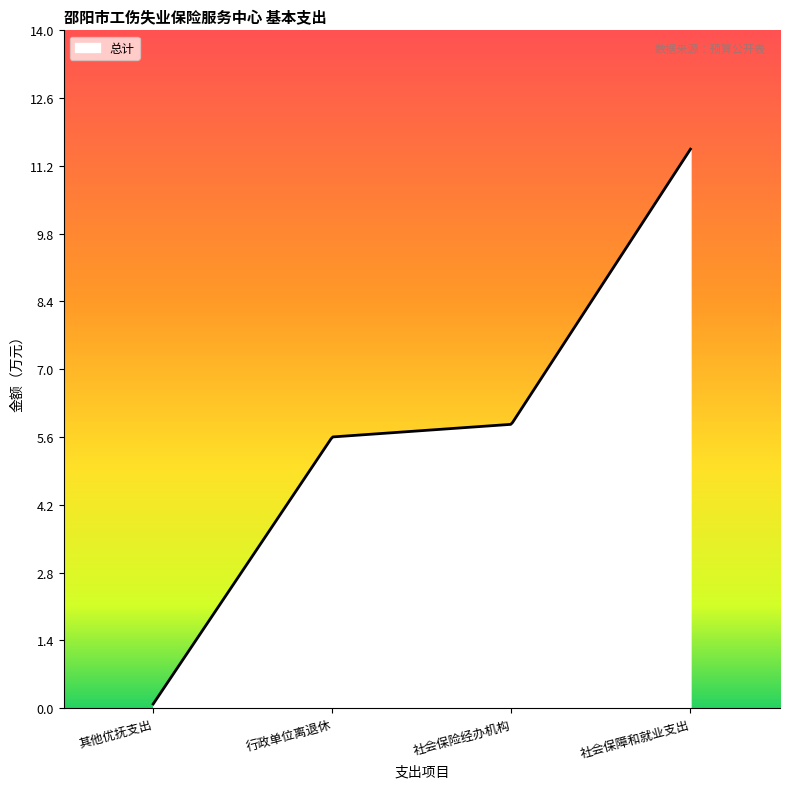

What is the difference between the maximum and minimum values?

11.5